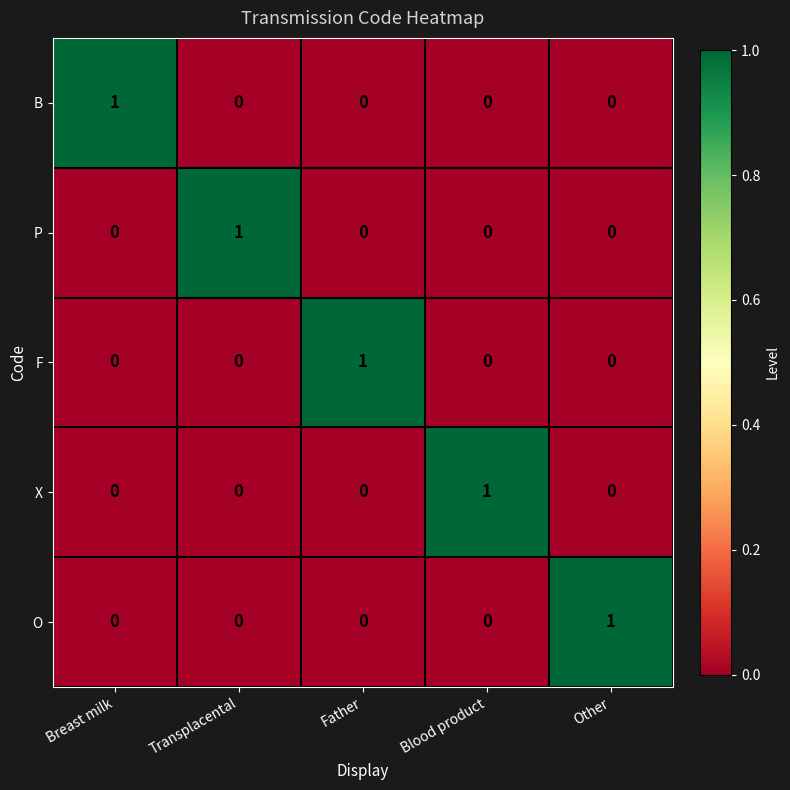

Count the number of data series in this chart.

5